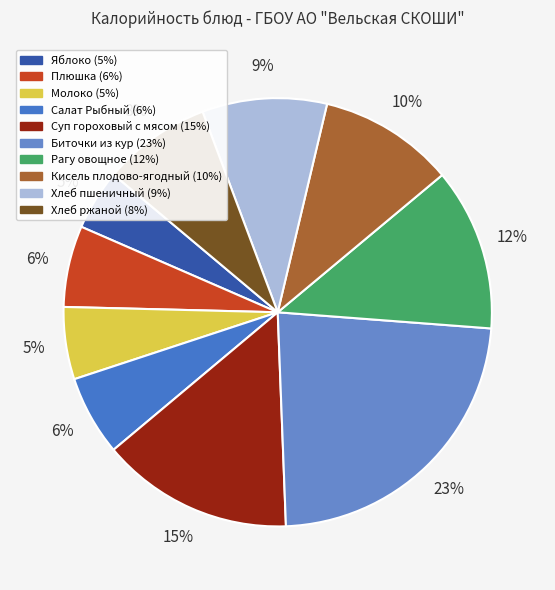

Do Суп гороховый с мясом and Кисель плодово-ягодный together represent more than half of the pie?

No